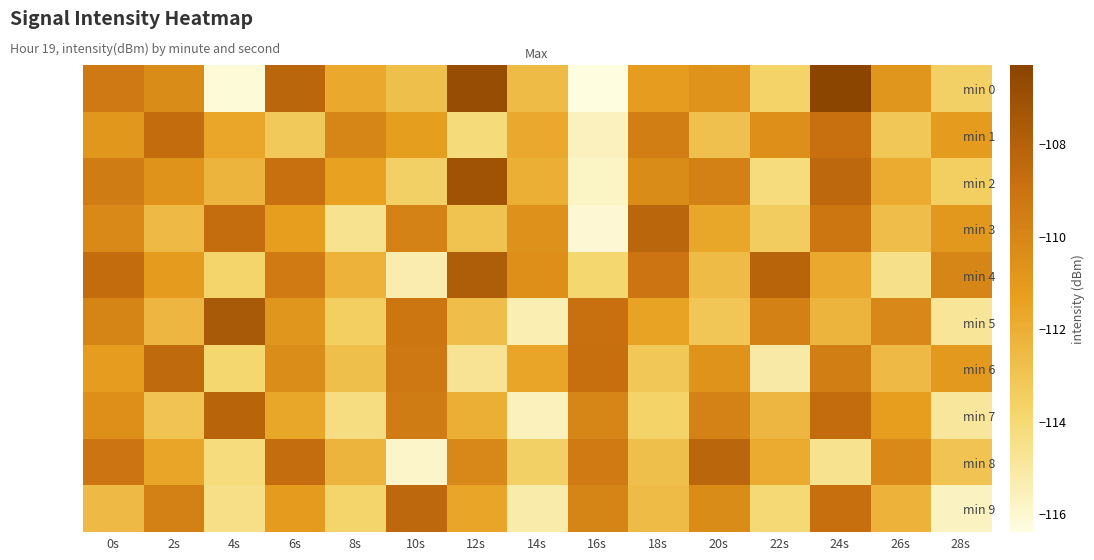

How many series are shown in this chart?

10